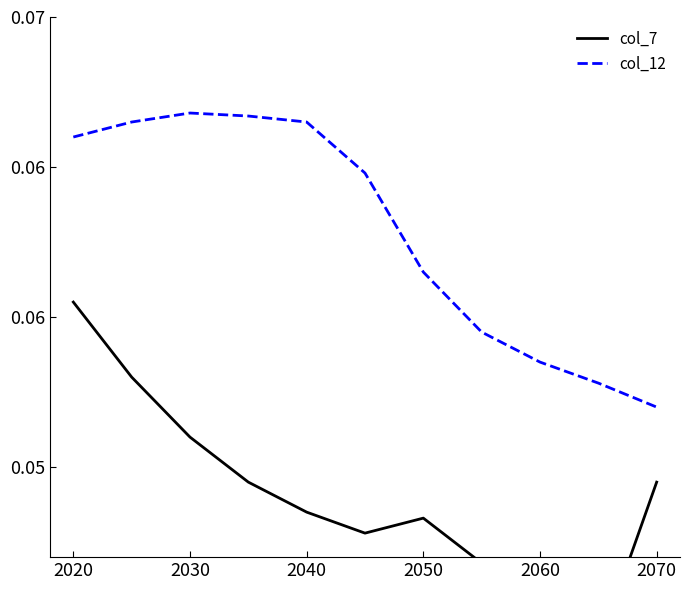

What are all the series names shown in the legend?

col_7, col_12